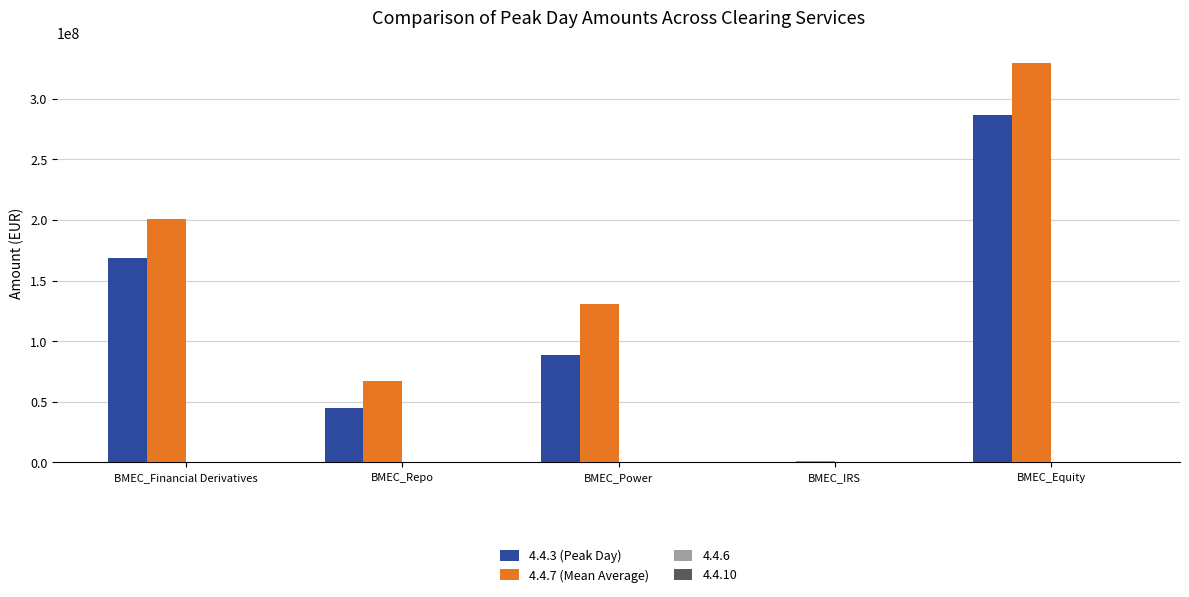

What is the highest value of the 4.4.7 (Mean Average) series?

329432669.6